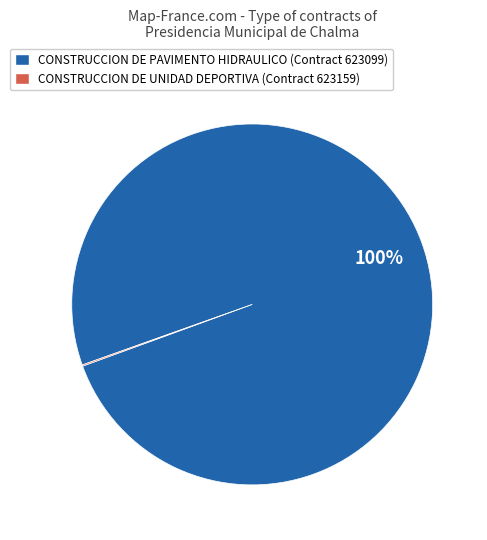

To the nearest percent, what is the average slice percentage?

50%